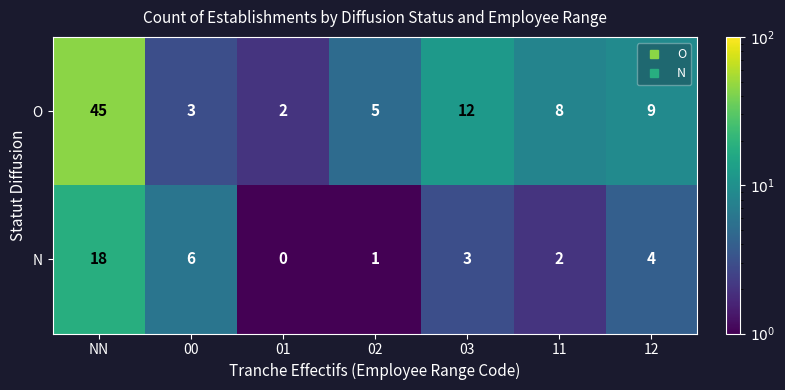

Which label corresponds to the largest value in the chart?

NN